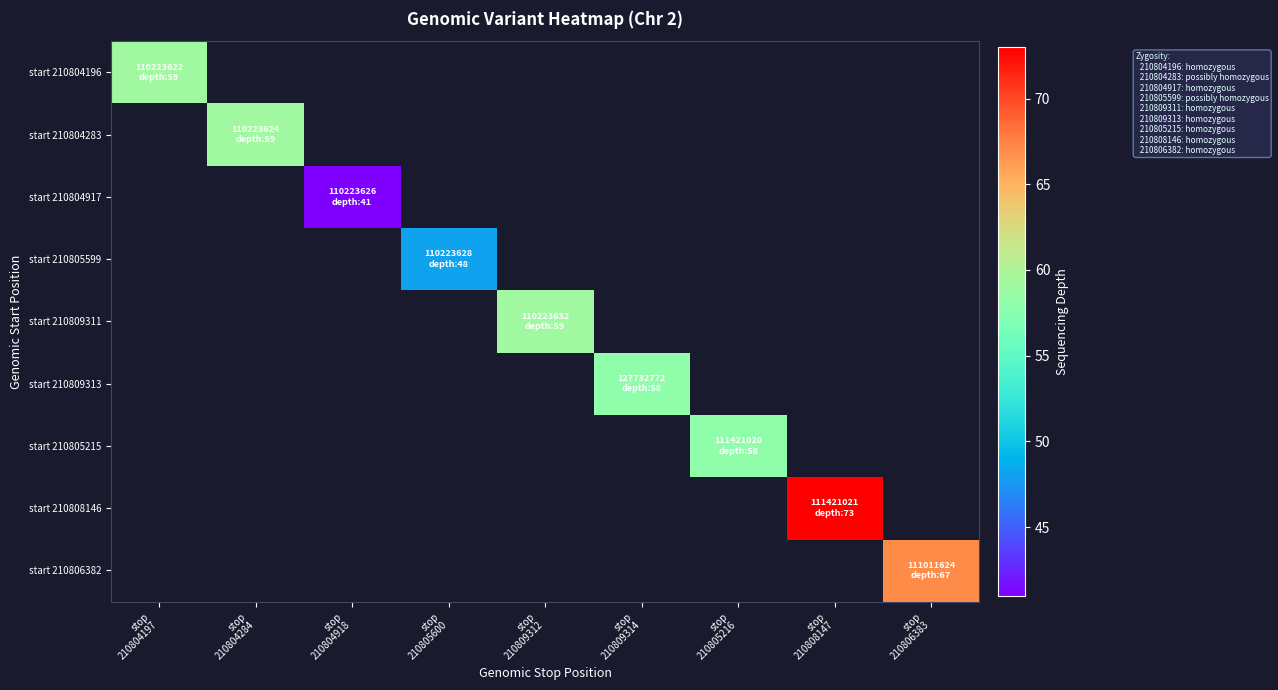

At how many categories does at least one series exceed 51?

7